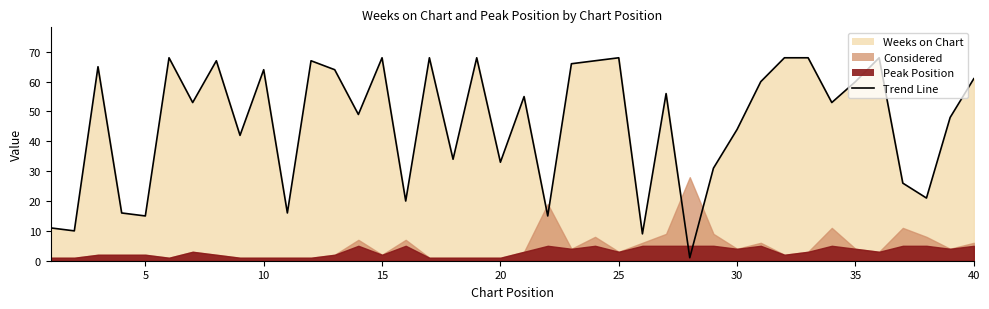

Count the number of categories in the chart.

40